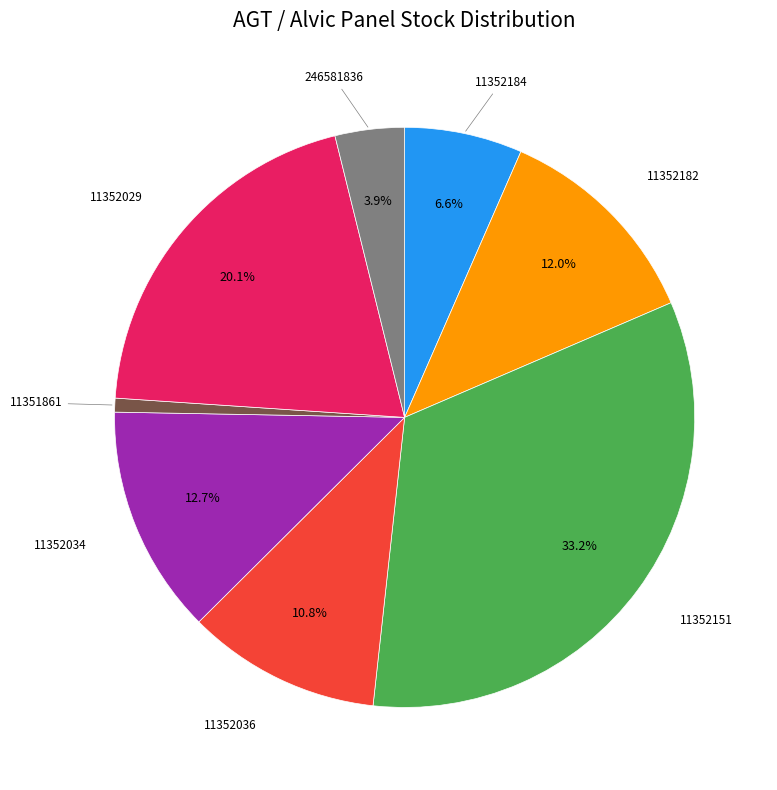

Is there a majority slice in this chart?

No